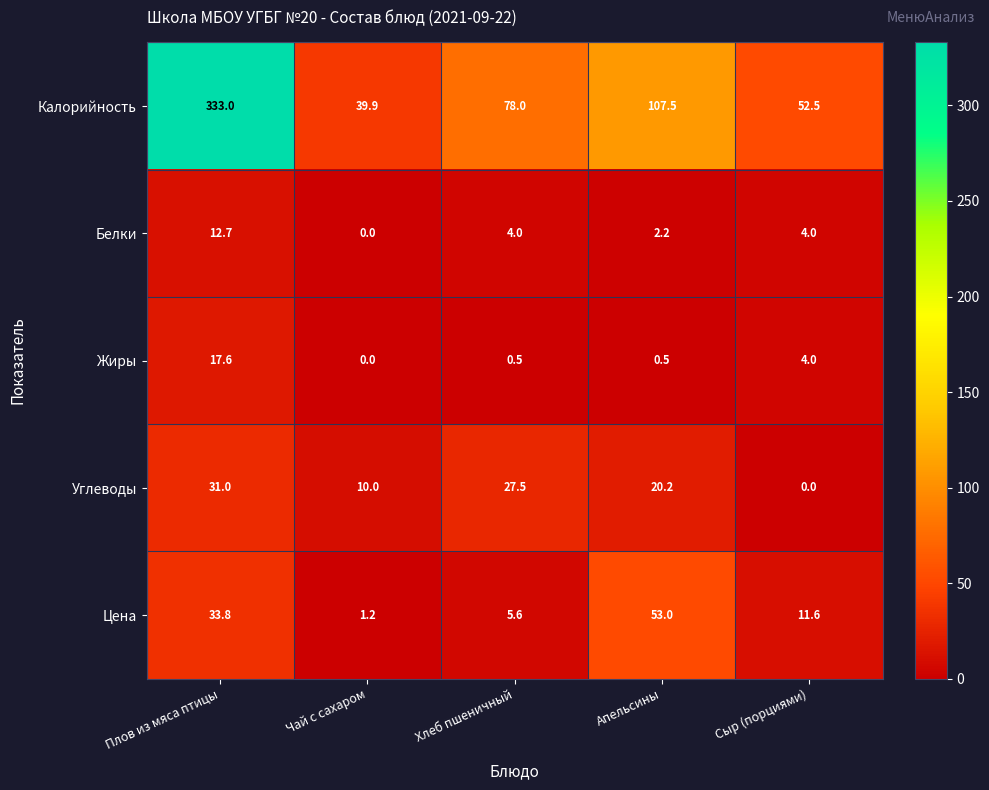

What is the sum of all Жиры values?

22.6